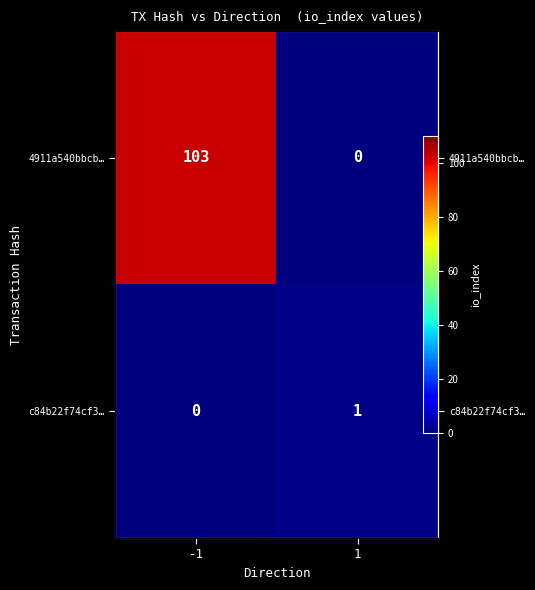

Is the value of c84b22f74cf3… at 1 greater than the value of 4911a540bbcb… at -1?

No